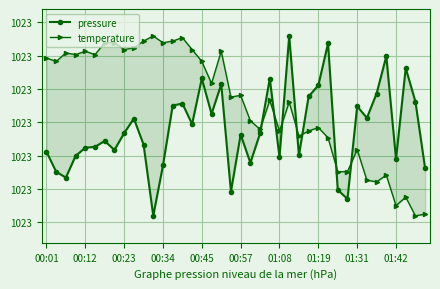

What are all the series names shown in the legend?

pressure, temperature